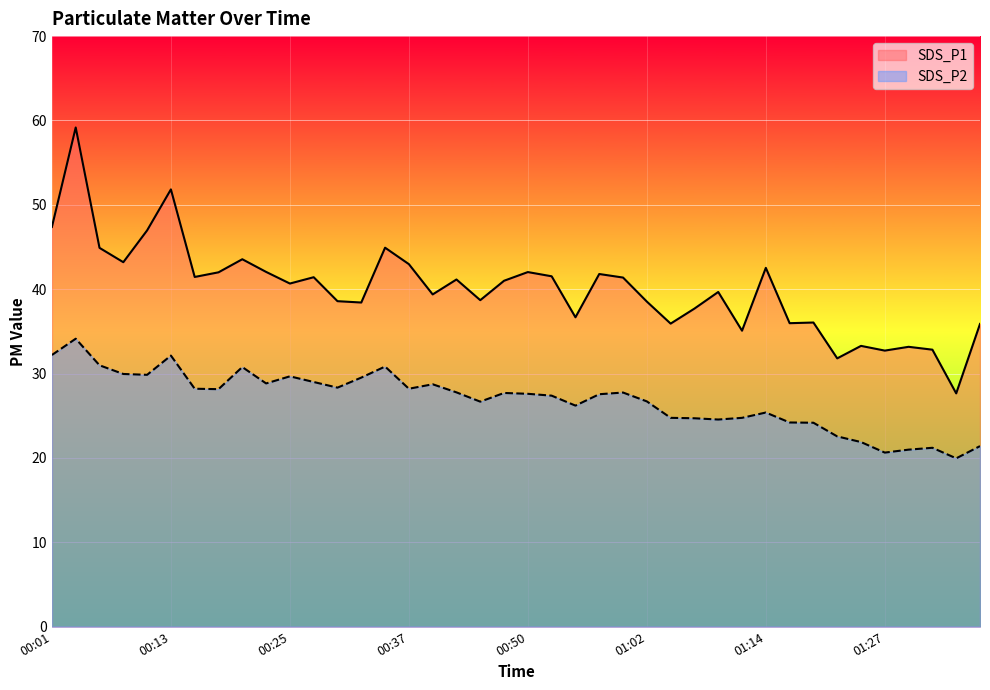

What position from the right is 01:34?

2